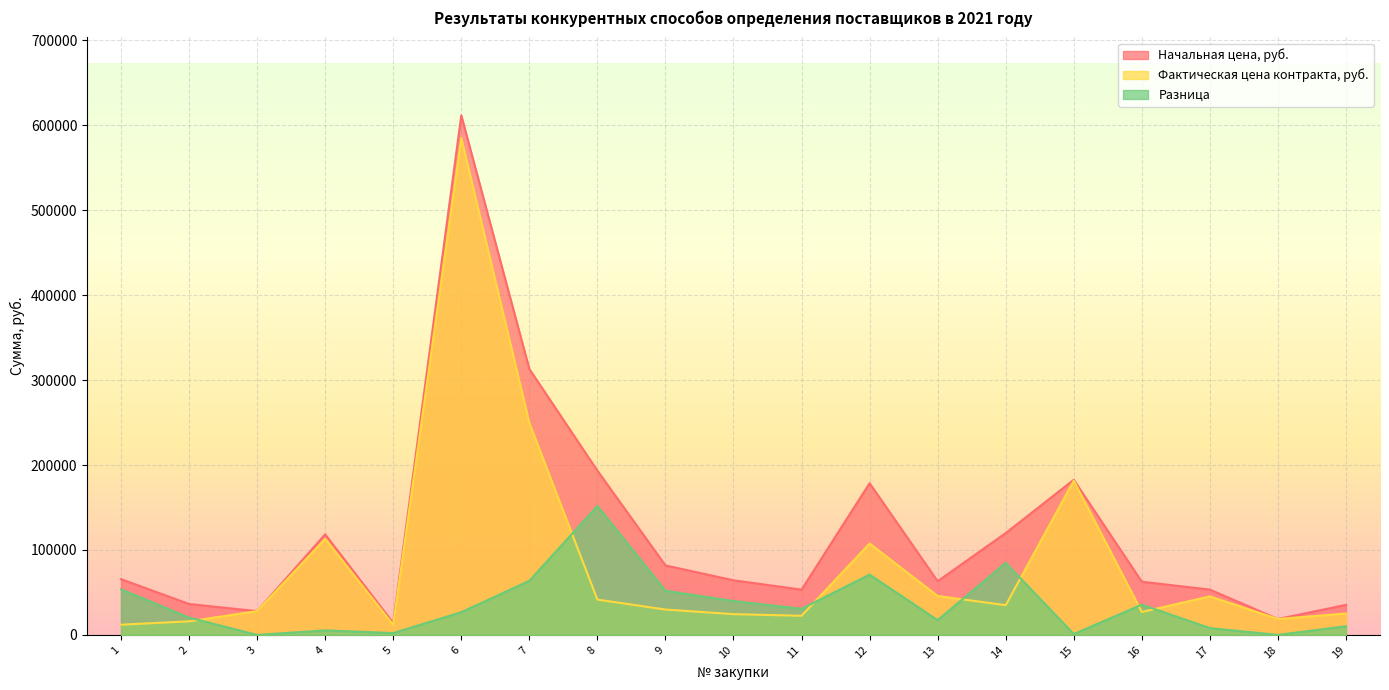

What is the difference between the highest and lowest values at 19?

25170.5